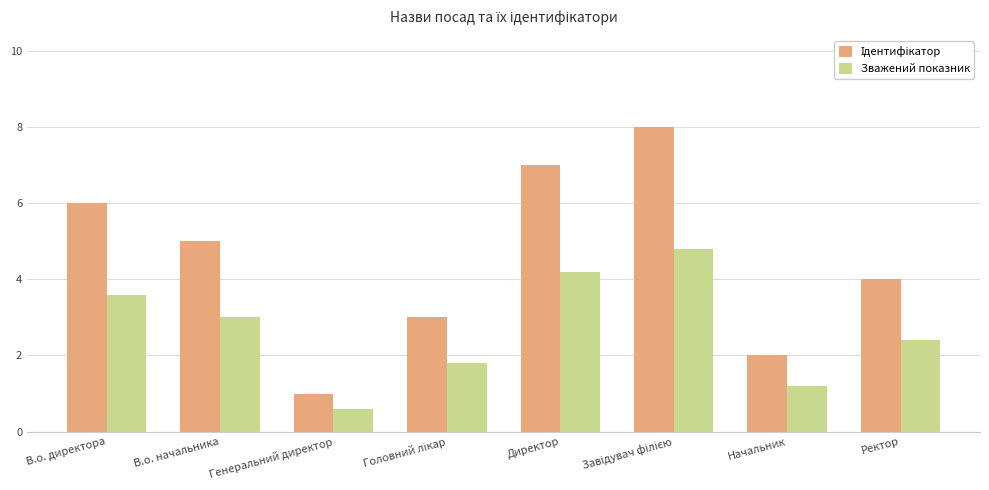

What is the difference between the maximum and second lowest values in the Зважений показник series?

3.6